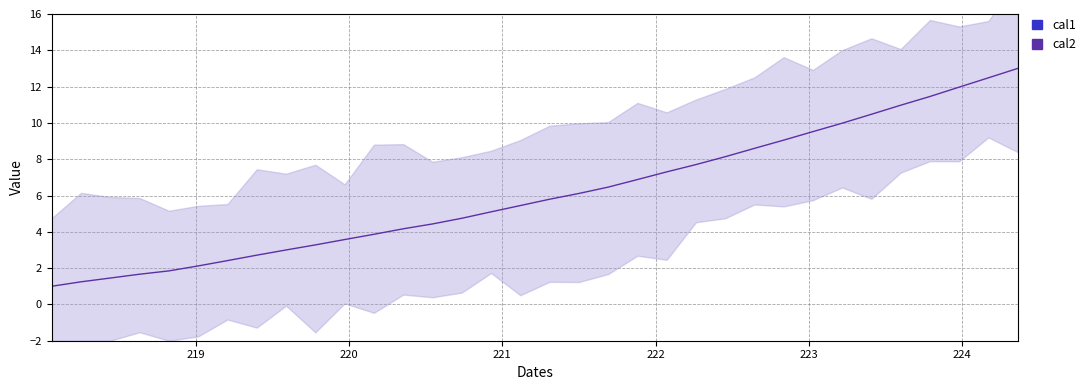

True or false: the data has more than 2 interior local peaks.

False